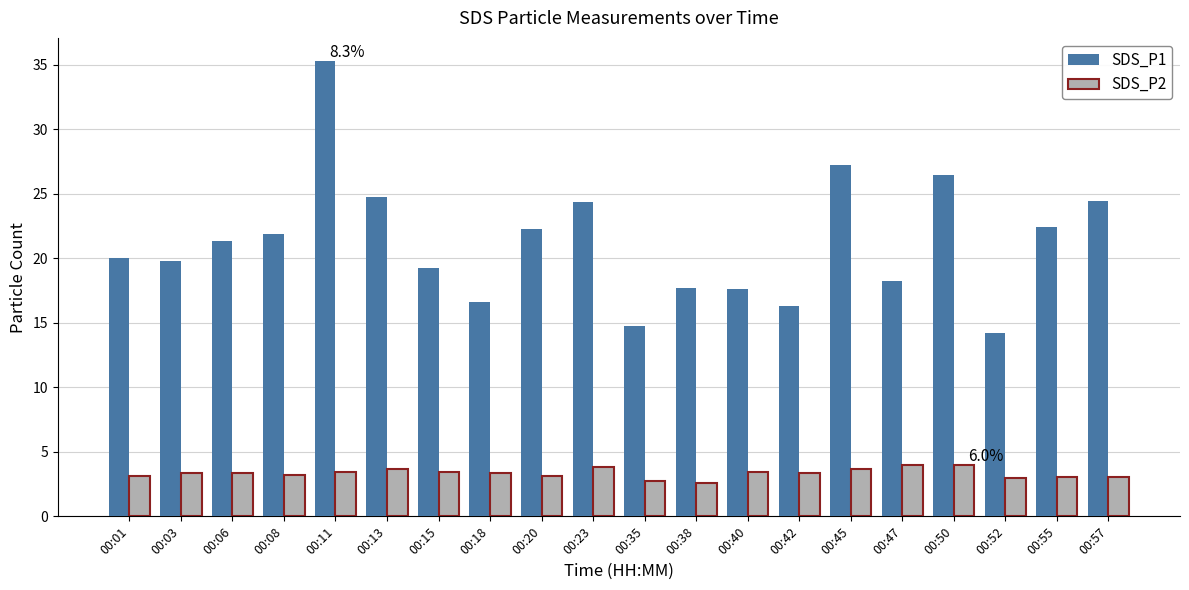

The SDS_P1 series shows 35.3 at 00:11. True or false?

True